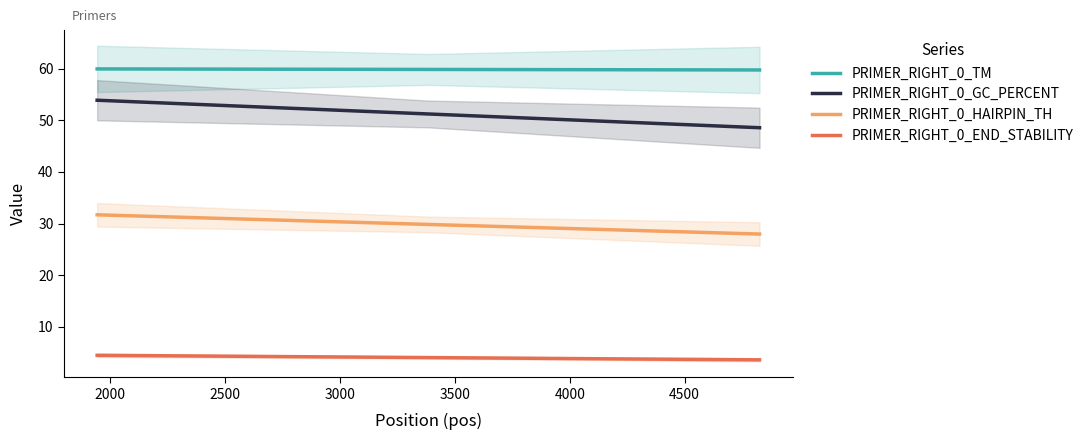

True or false: PRIMER_RIGHT_0_GC_PERCENT and PRIMER_RIGHT_0_HAIRPIN_TH cross at least once.

False